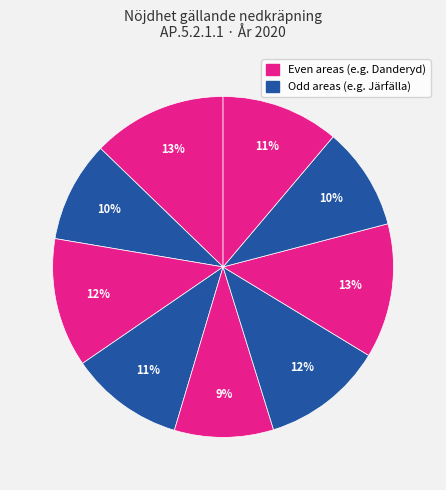

How many slices are in this pie chart?

9